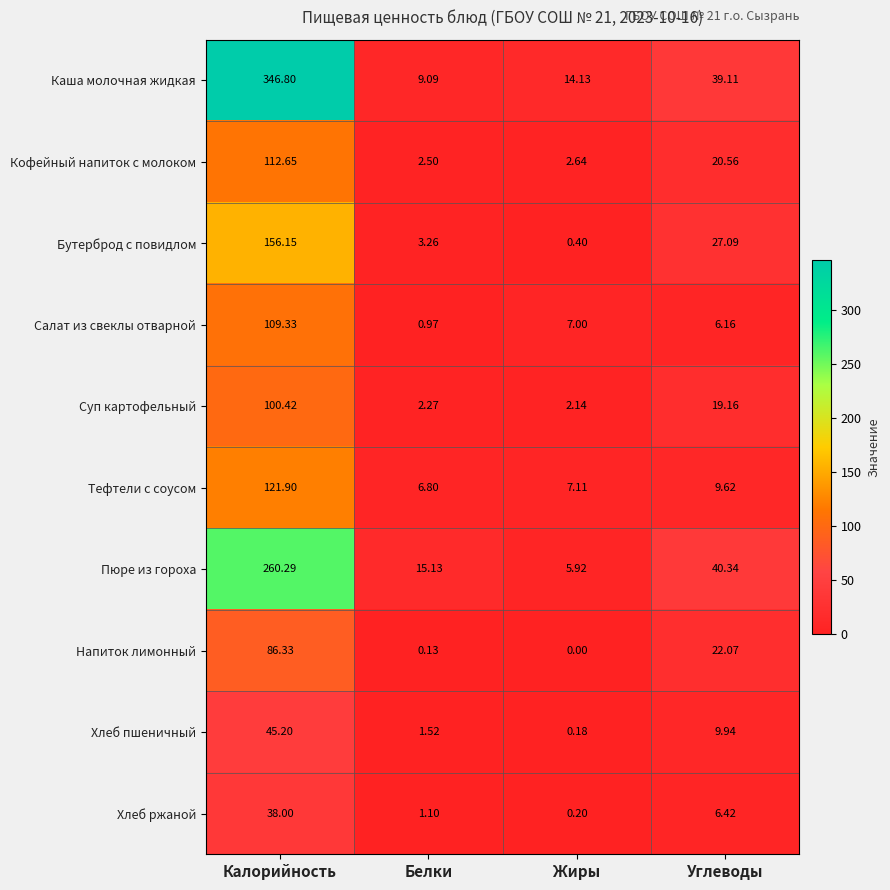

Which series changed the most between Белки and Углеводы?

Каша молочная жидкая